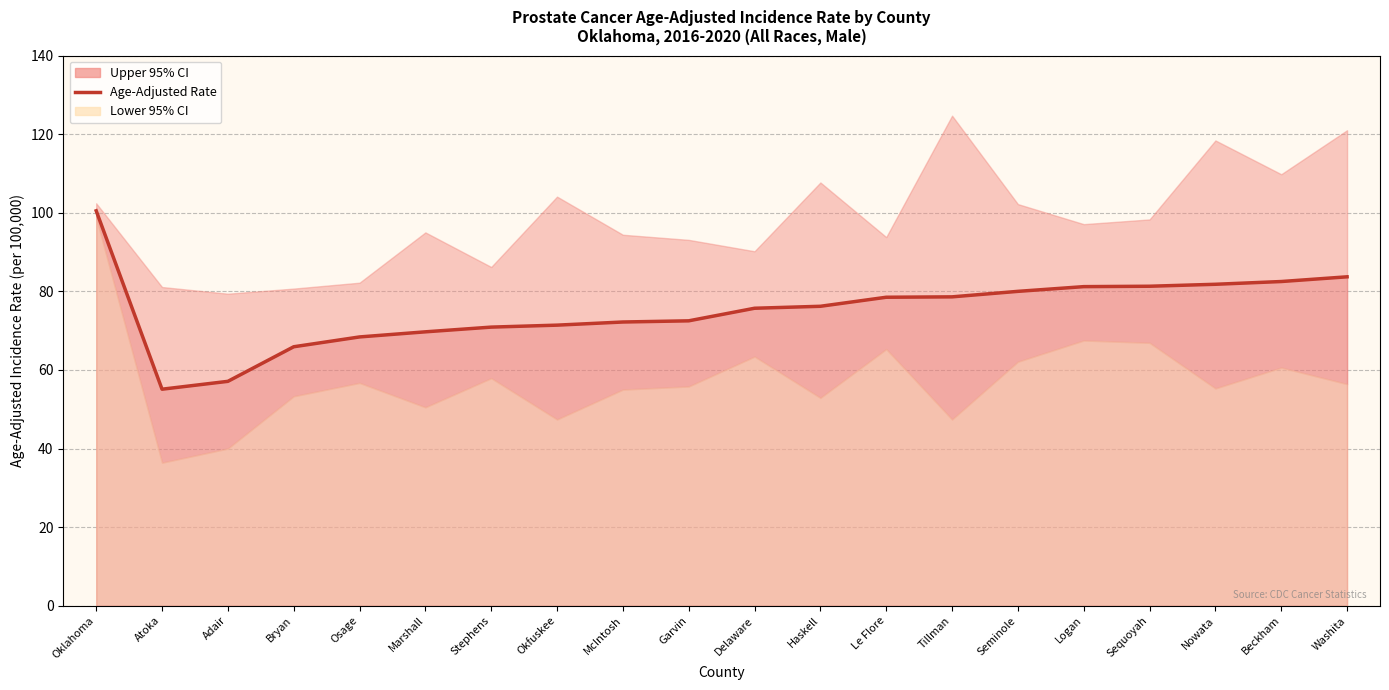

Which has a higher value, Beckham or Bryan?

Beckham